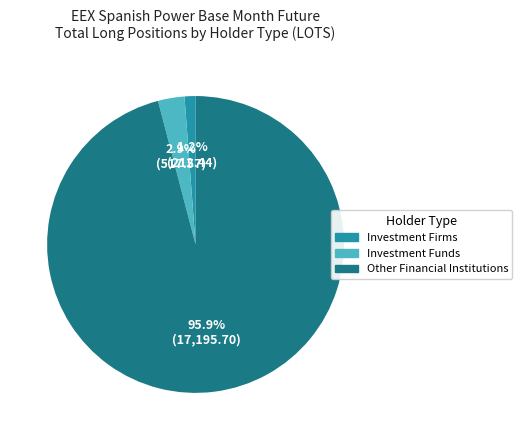

Rank the categories by value from lowest to highest.

Investment Firms, Investment Funds, Other Financial Institutions